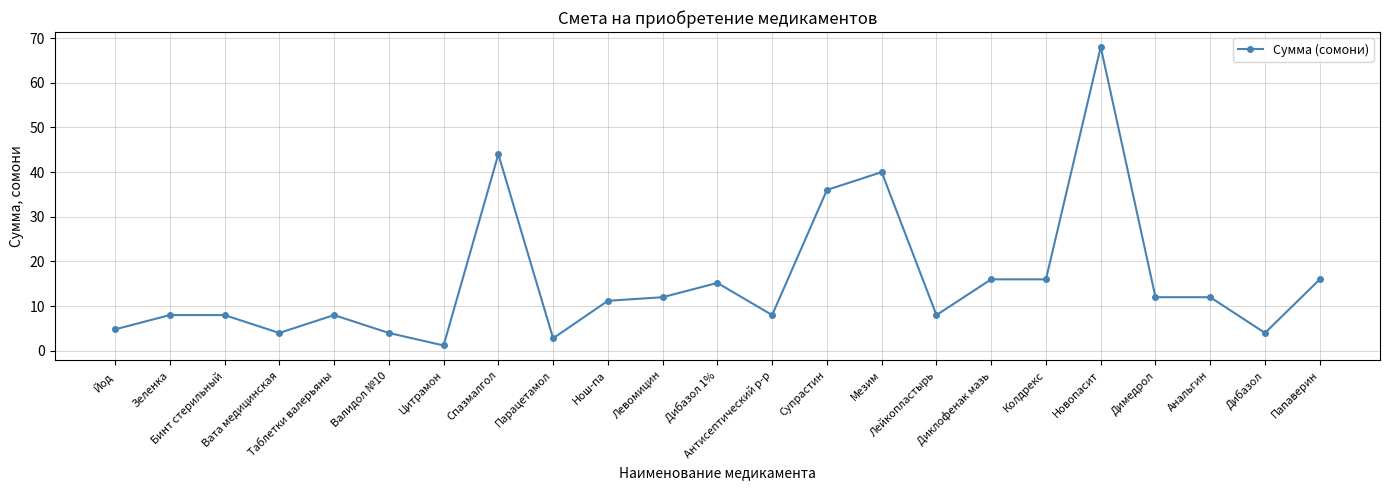

True or false: there are more than 2 points higher than both neighbors.

True